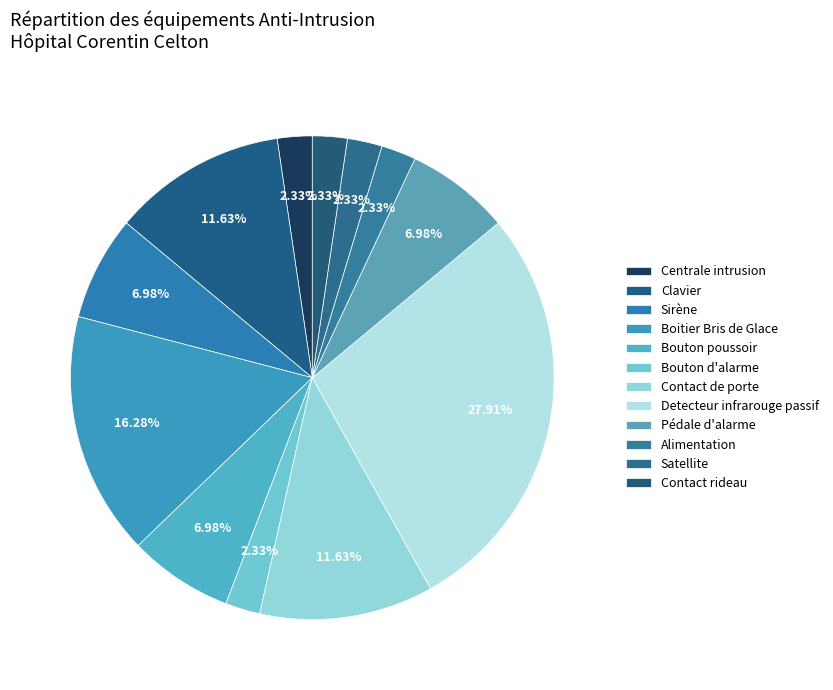

Count the number of slices in the pie.

12